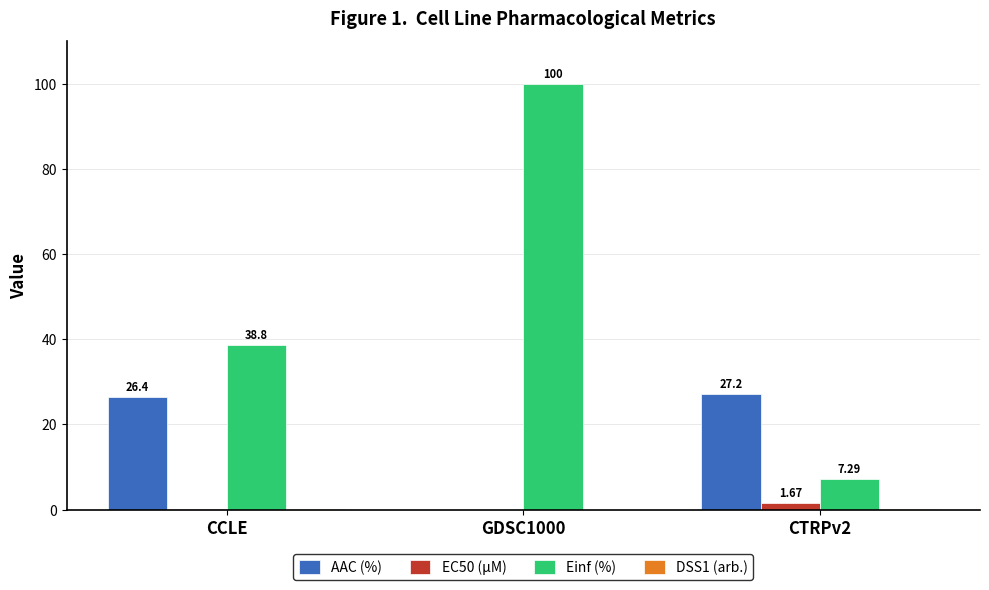

What is the sum of the AAC (%) values at GDSC1000 and CTRPv2?

27.2